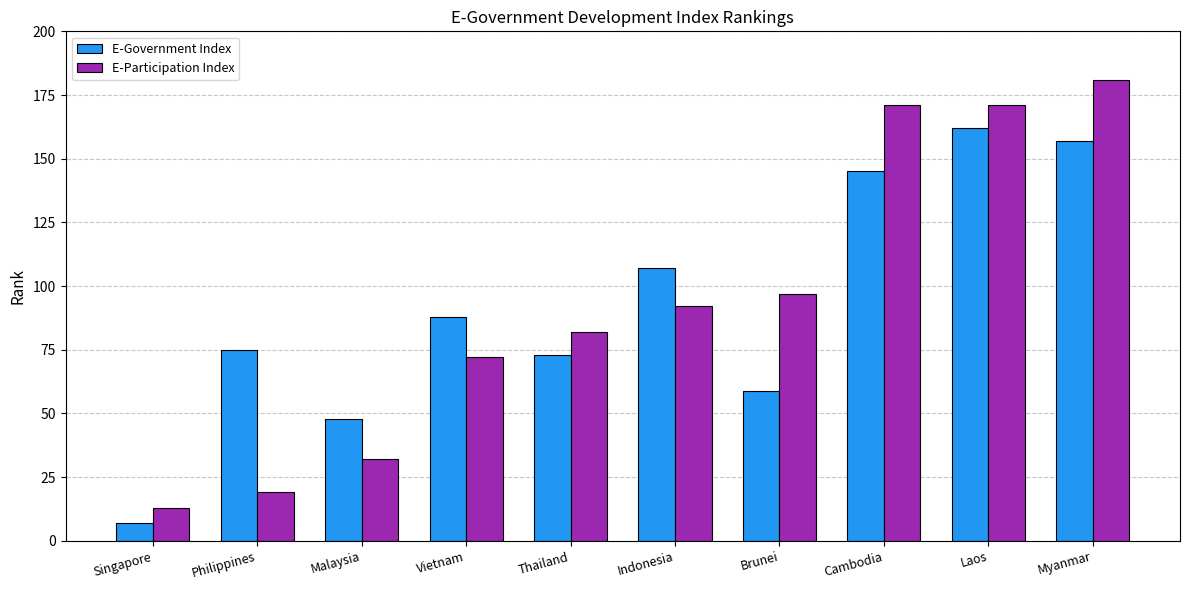

Reading left to right, what are all the values shown in this chart?

E-Government Index: Singapore=7	Philippines=75	Malaysia=48	Vietnam=88	Thailand=73	Indonesia=107	Brunei=59	Cambodia=145	Laos=162	Myanmar=157
E-Participation Index: Singapore=13	Philippines=19	Malaysia=32	Vietnam=72	Thailand=82	Indonesia=92	Brunei=97	Cambodia=171	Laos=171	Myanmar=181